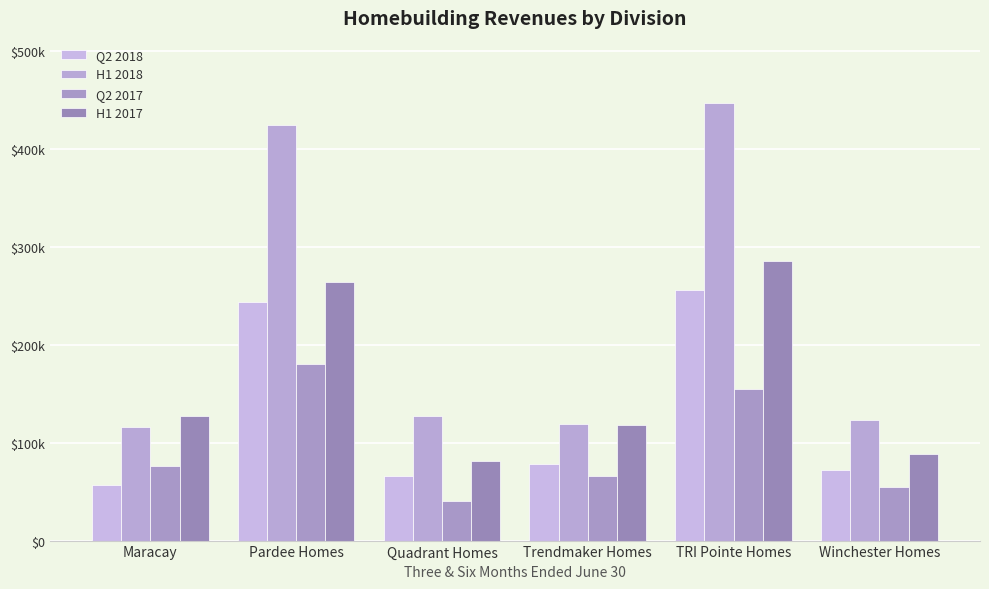

Does the chart contain any negative values?

No